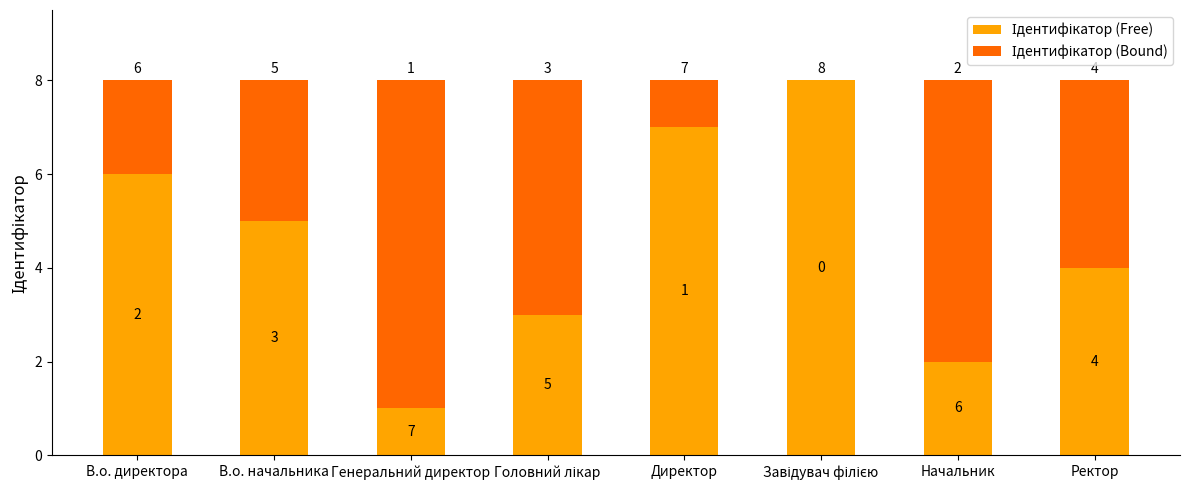

What is the total value across all series at В.о. директора?

8